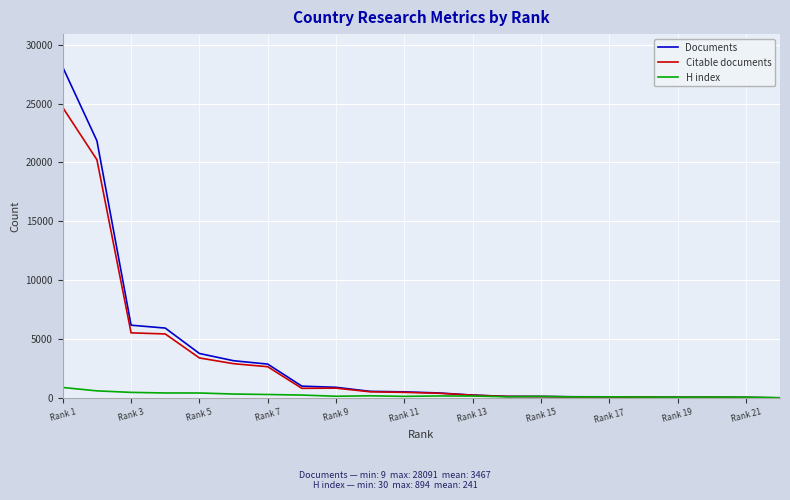

How many series are shown in this chart?

3